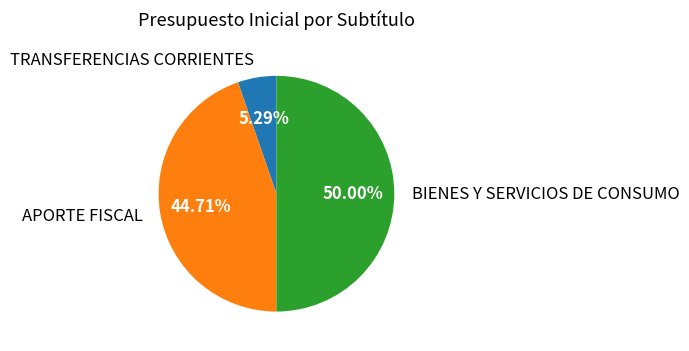

Rank the categories by value from highest to lowest.

BIENES Y SERVICIOS DE CONSUMO, APORTE FISCAL, TRANSFERENCIAS CORRIENTES